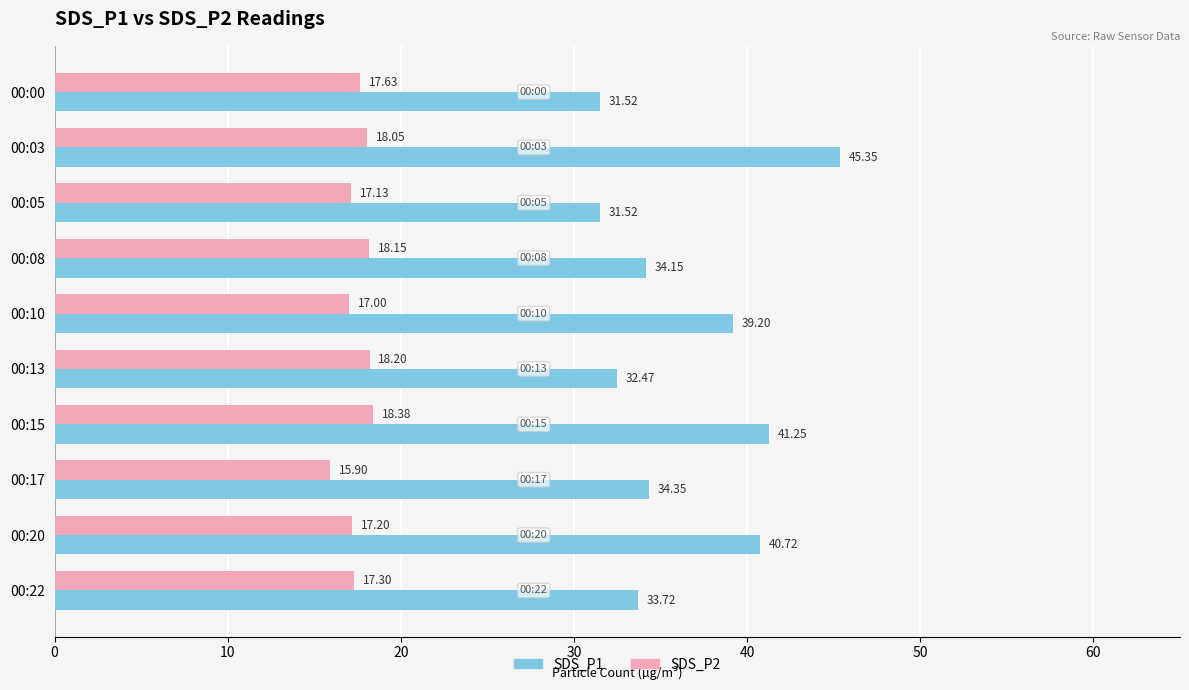

Which series has the largest range (max minus min)?

SDS_P1